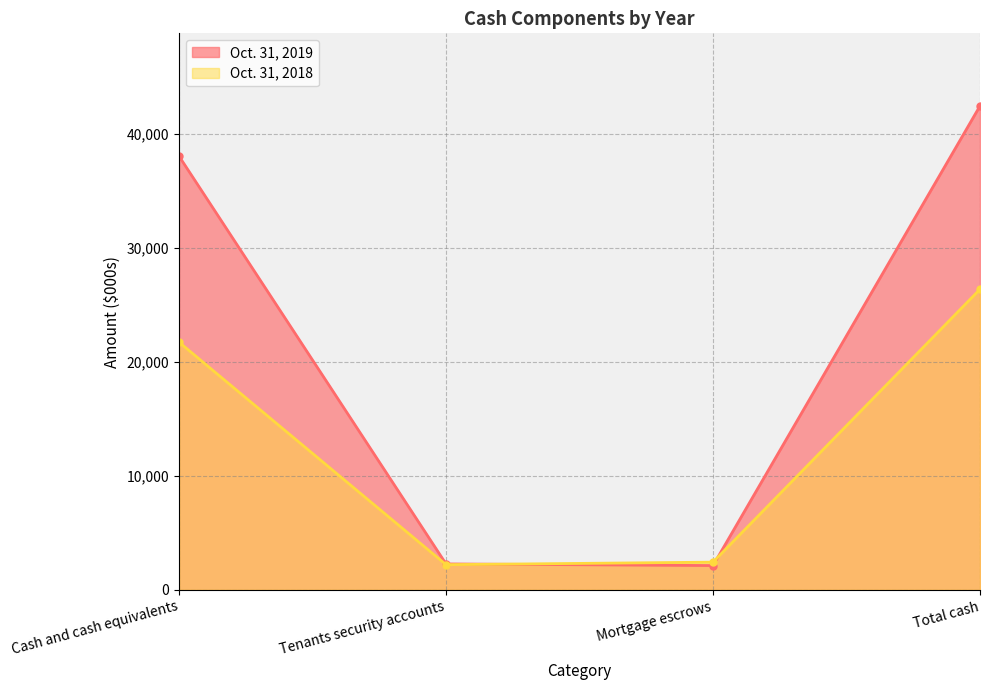

Which category has the highest value in the Oct. 31, 2019 series?

Total cash